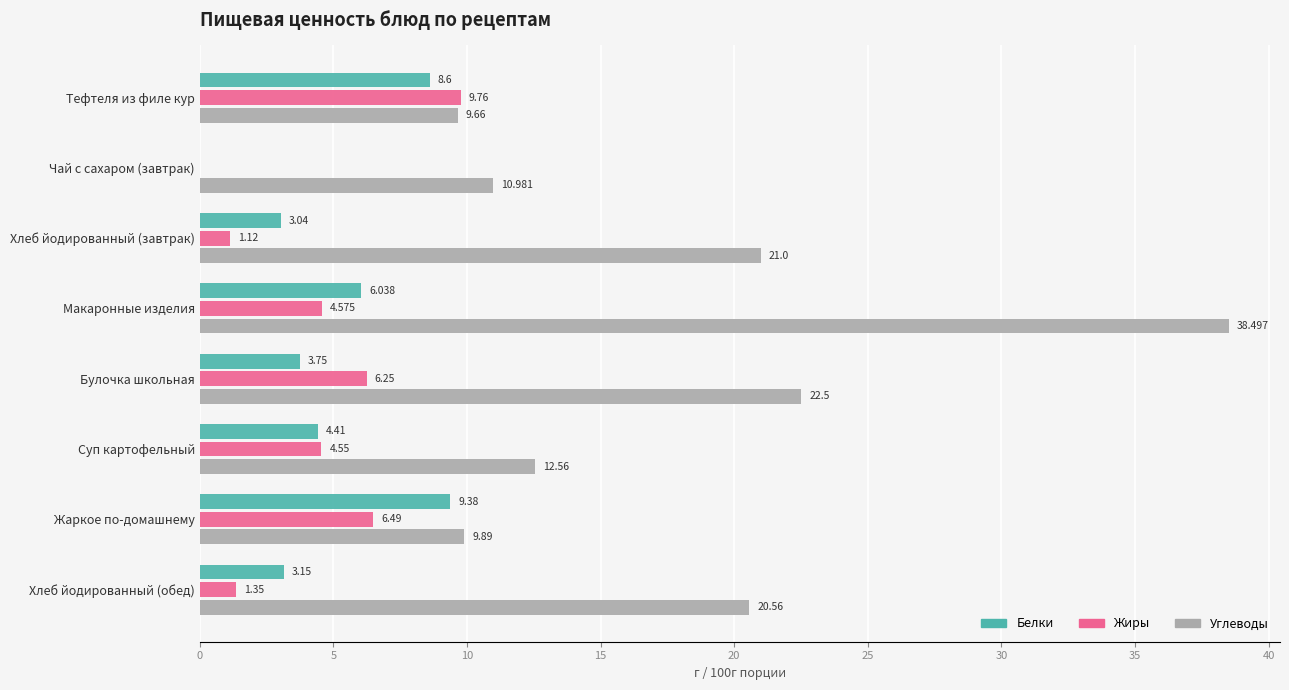

Where is Углеводы nearest to the value 24?

Булочка школьная